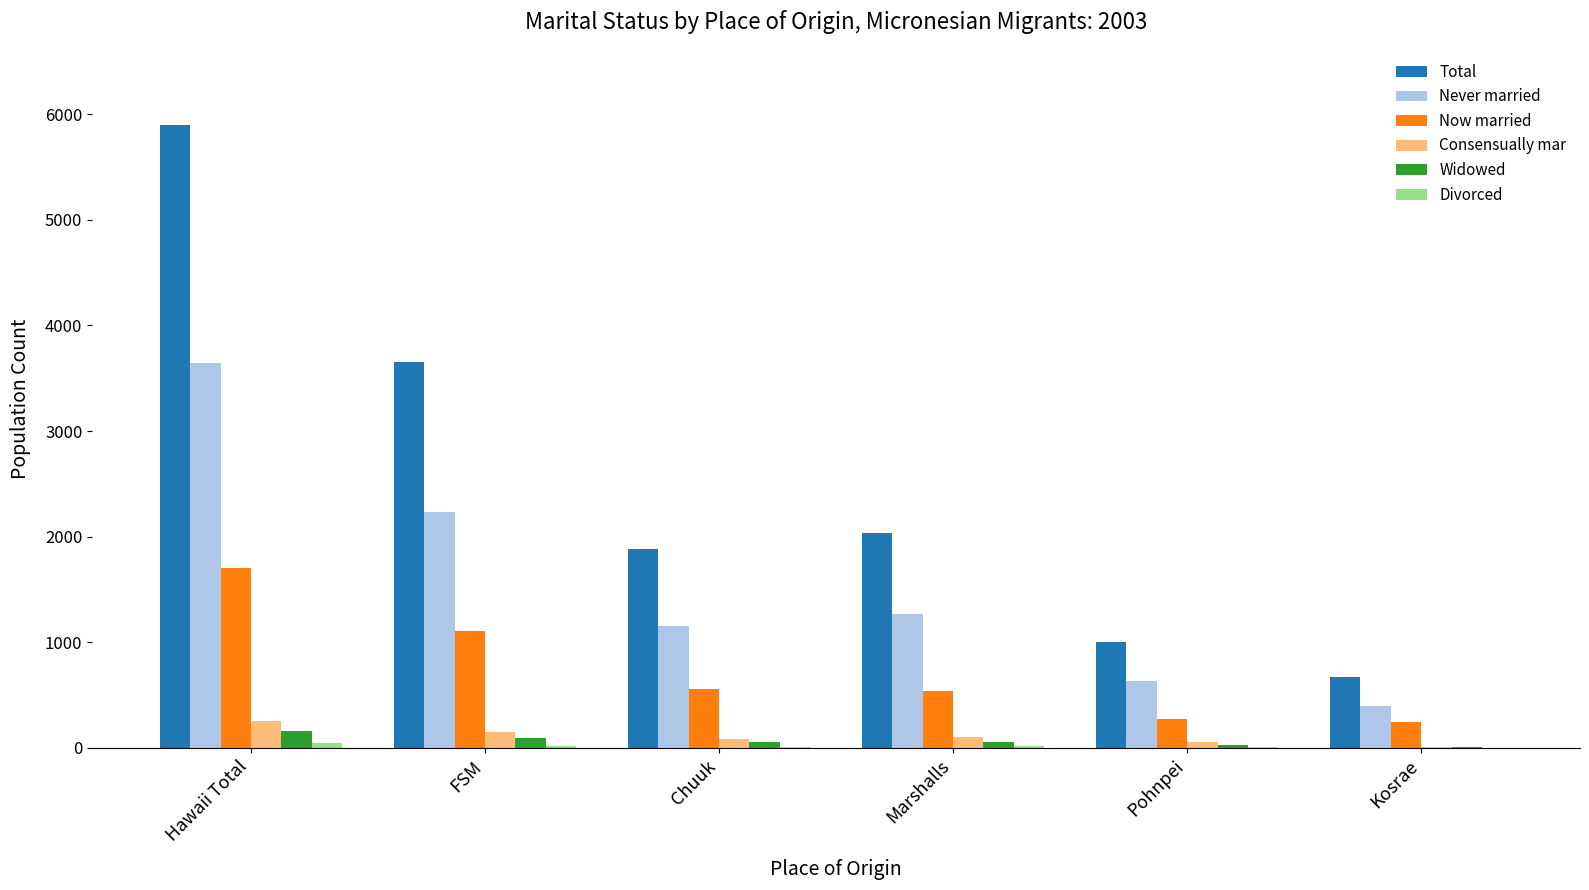

At which category is the sum across all series the highest?

Hawaii Total